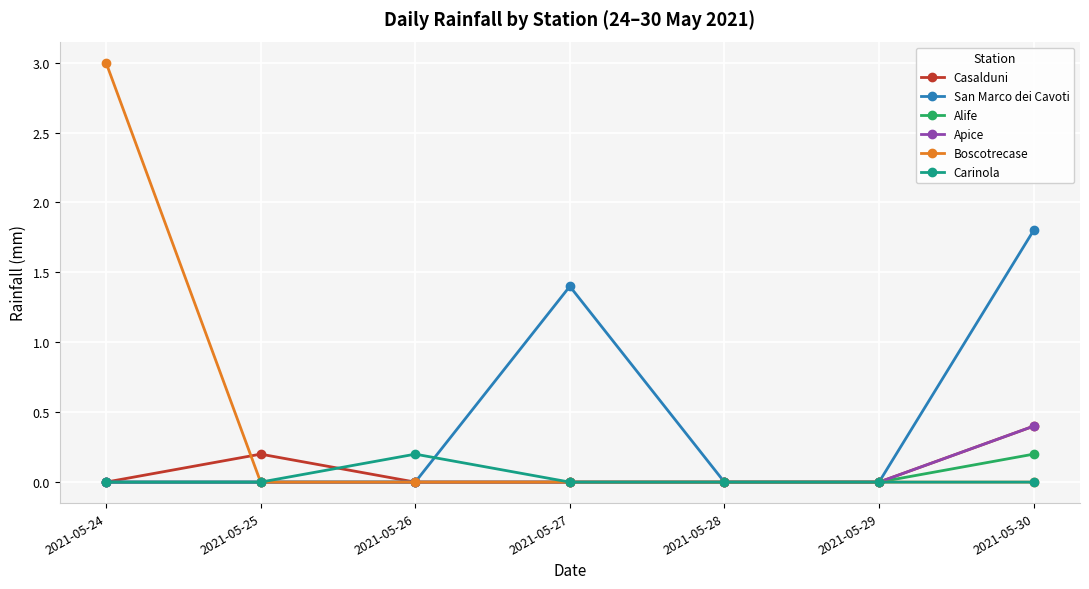

In San Marco dei Cavoti, how many points are higher than both neighbors (excluding endpoints)?

1